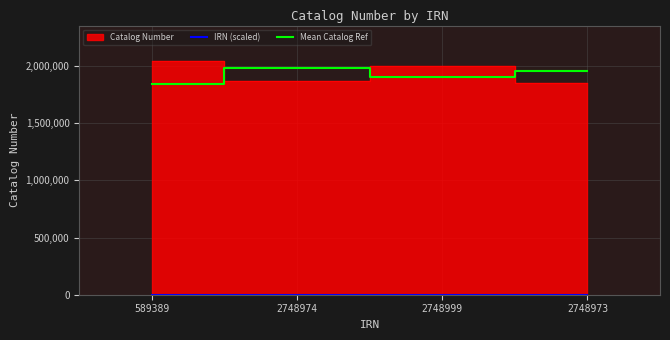

At which category does Mean Catalog Ref reach its first local peak?

2748974